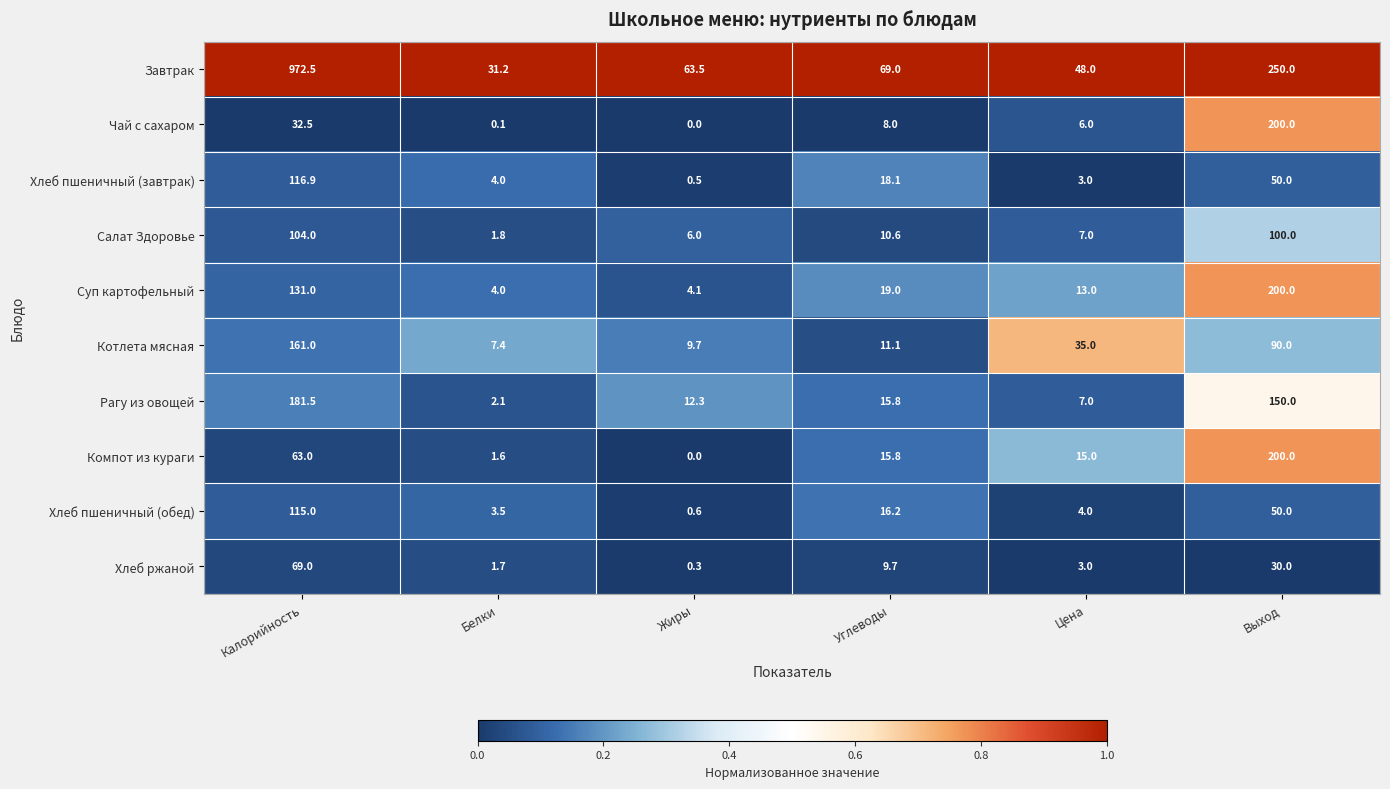

What is the total value across all series at Белки?

57.4